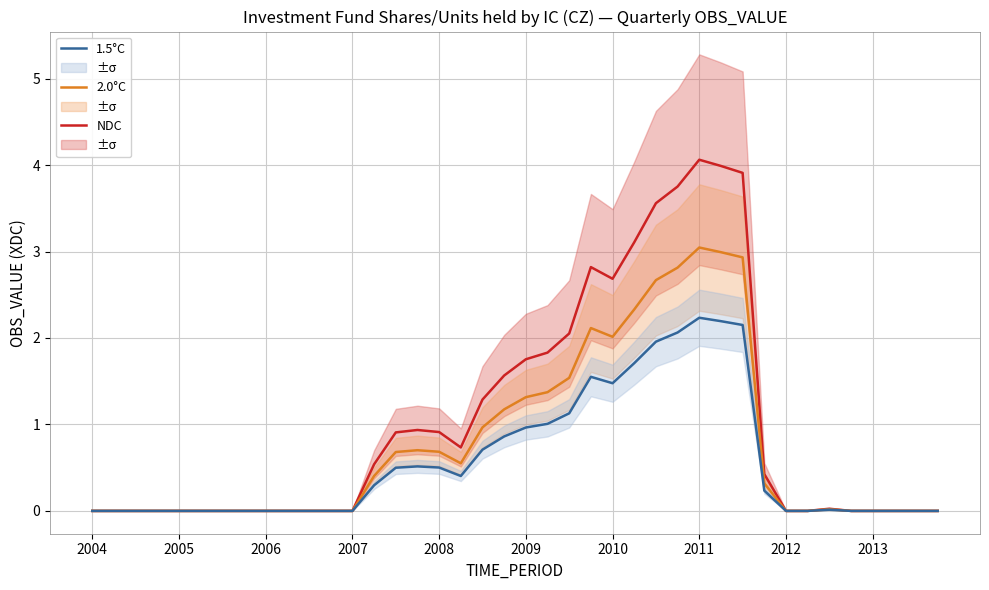

Which series has the largest range (max minus min)?

NDC